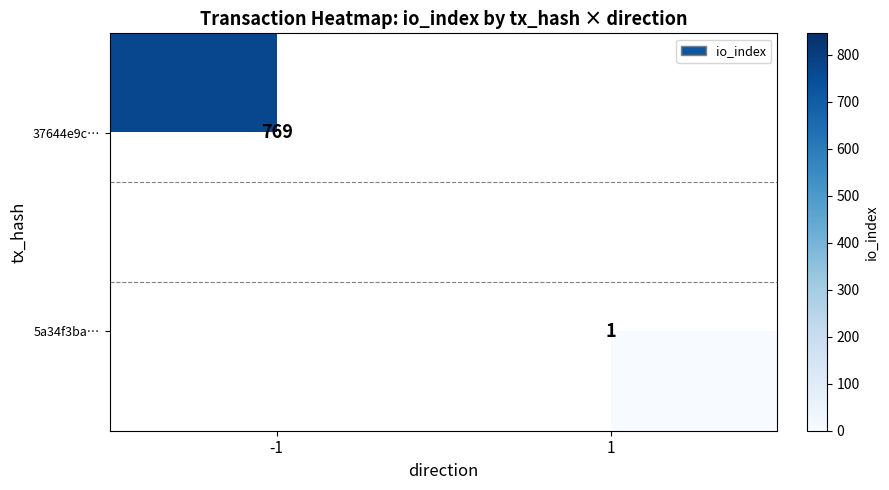

Is it true that 37644e9c… equals 1140 at -1?

False